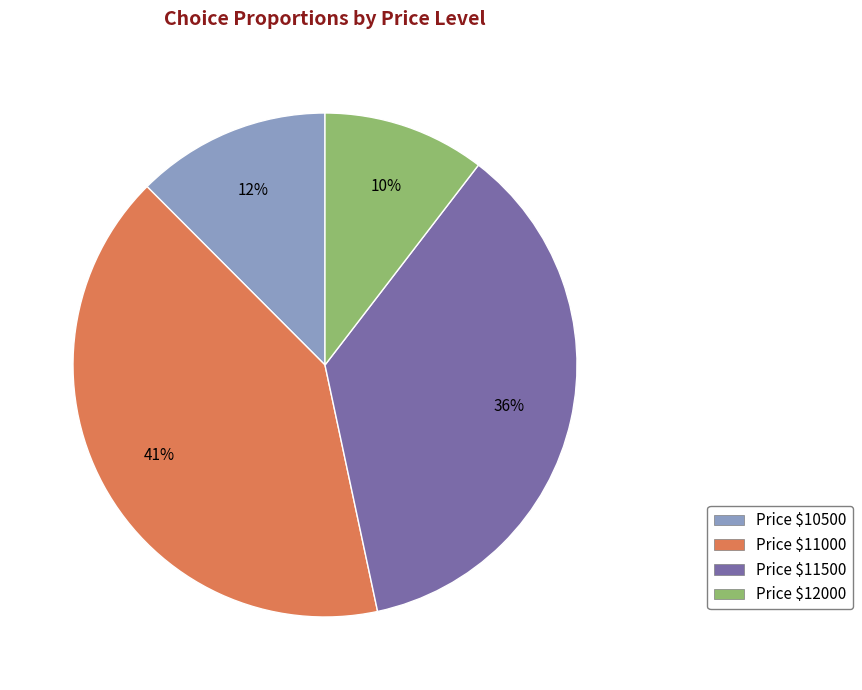

What percentage is the Price $10500 slice, to the nearest percent?

12%